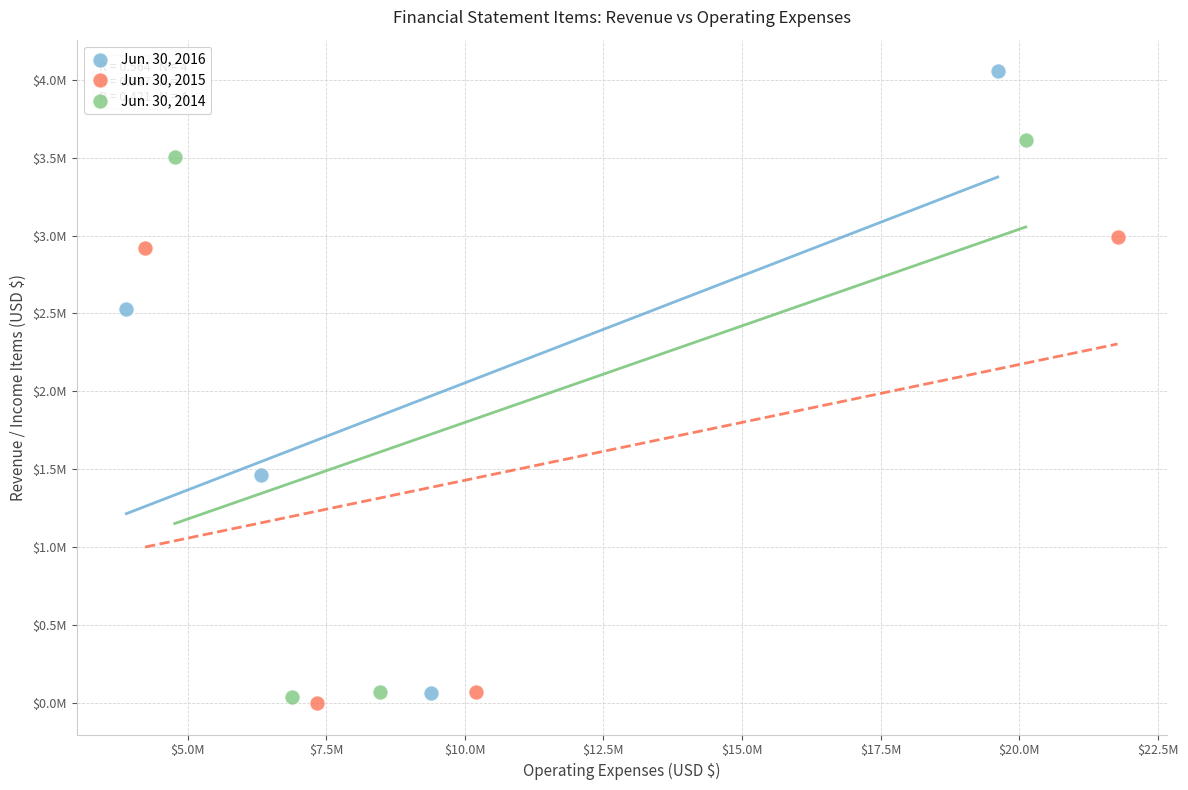

Which series has the widest spread of Y values?

Jun. 30, 2016